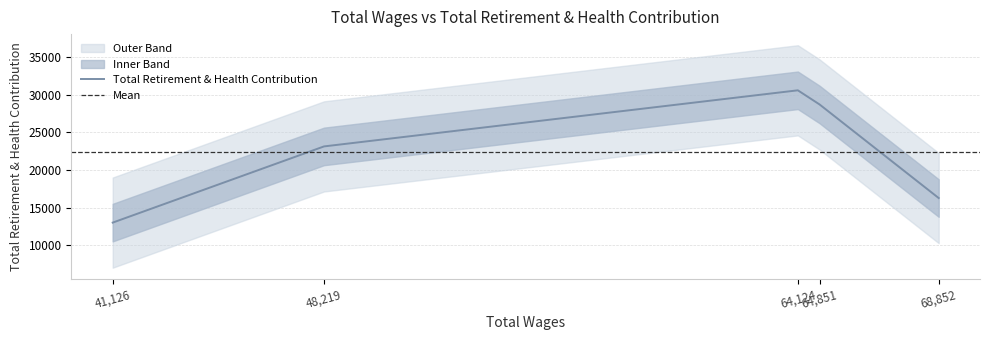

What is the smallest value displayed?

13005